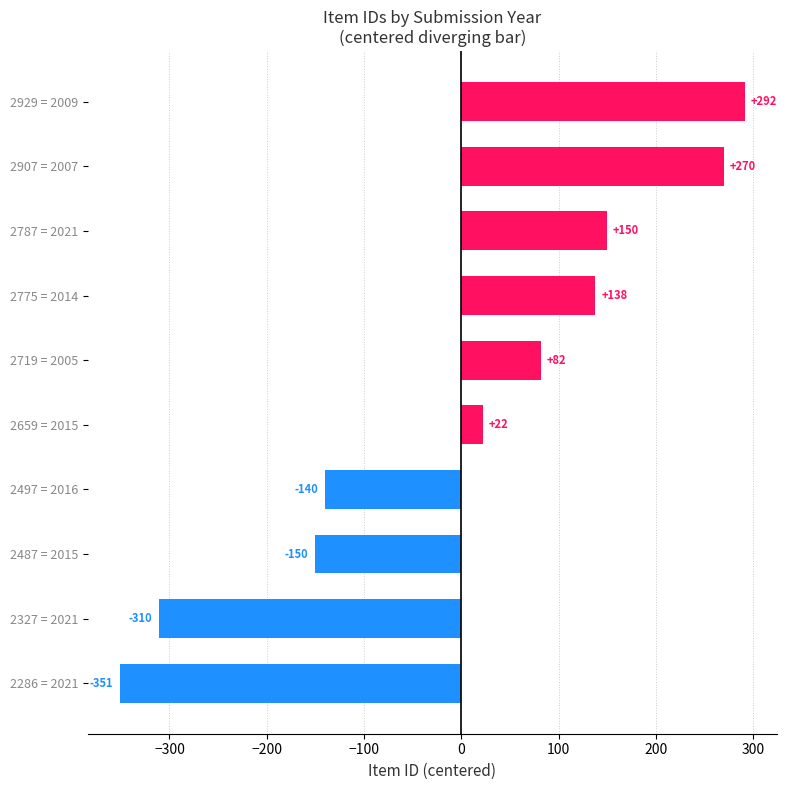

Are the bars grouped side by side (vs. stacked)?

No